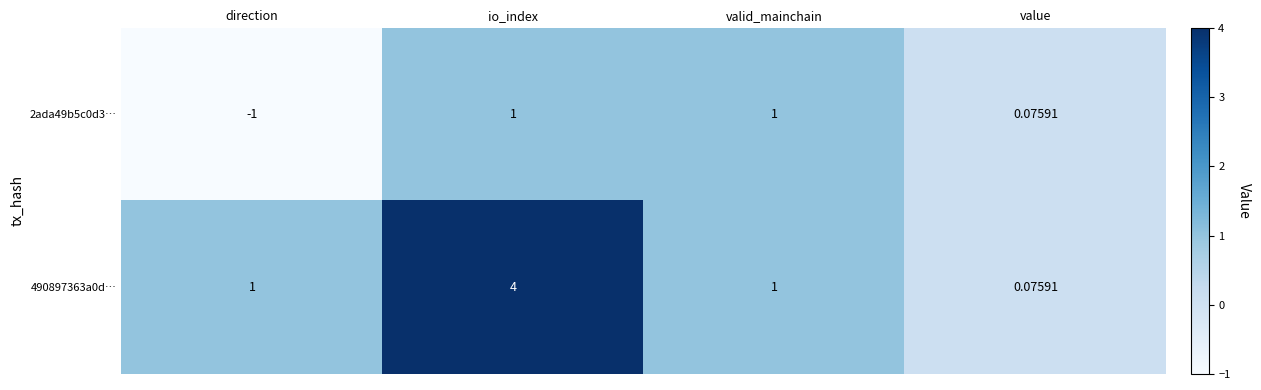

What is the greatest value displayed?

4.0